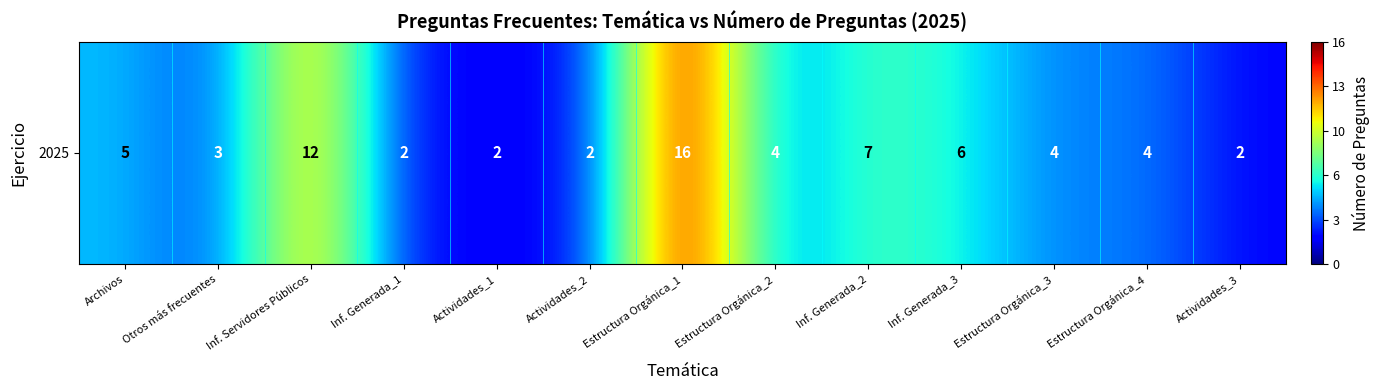

What is the ratio of the value at Archivos to the value at Estructura Orgánica_3?

1.2